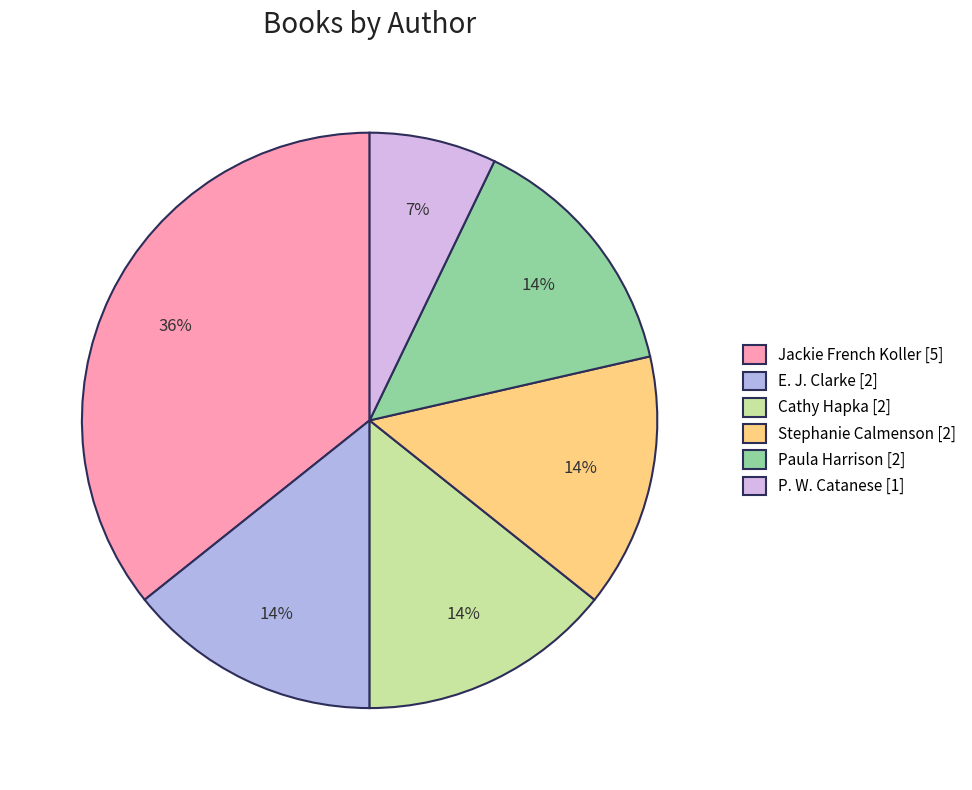

To the nearest percent, what is the average slice percentage?

17%